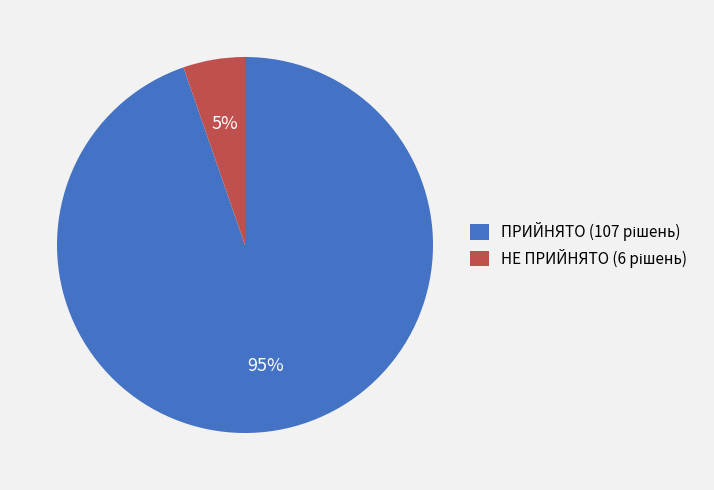

What percentage is the НЕ ПРИЙНЯТО slice, to the nearest percent?

5%